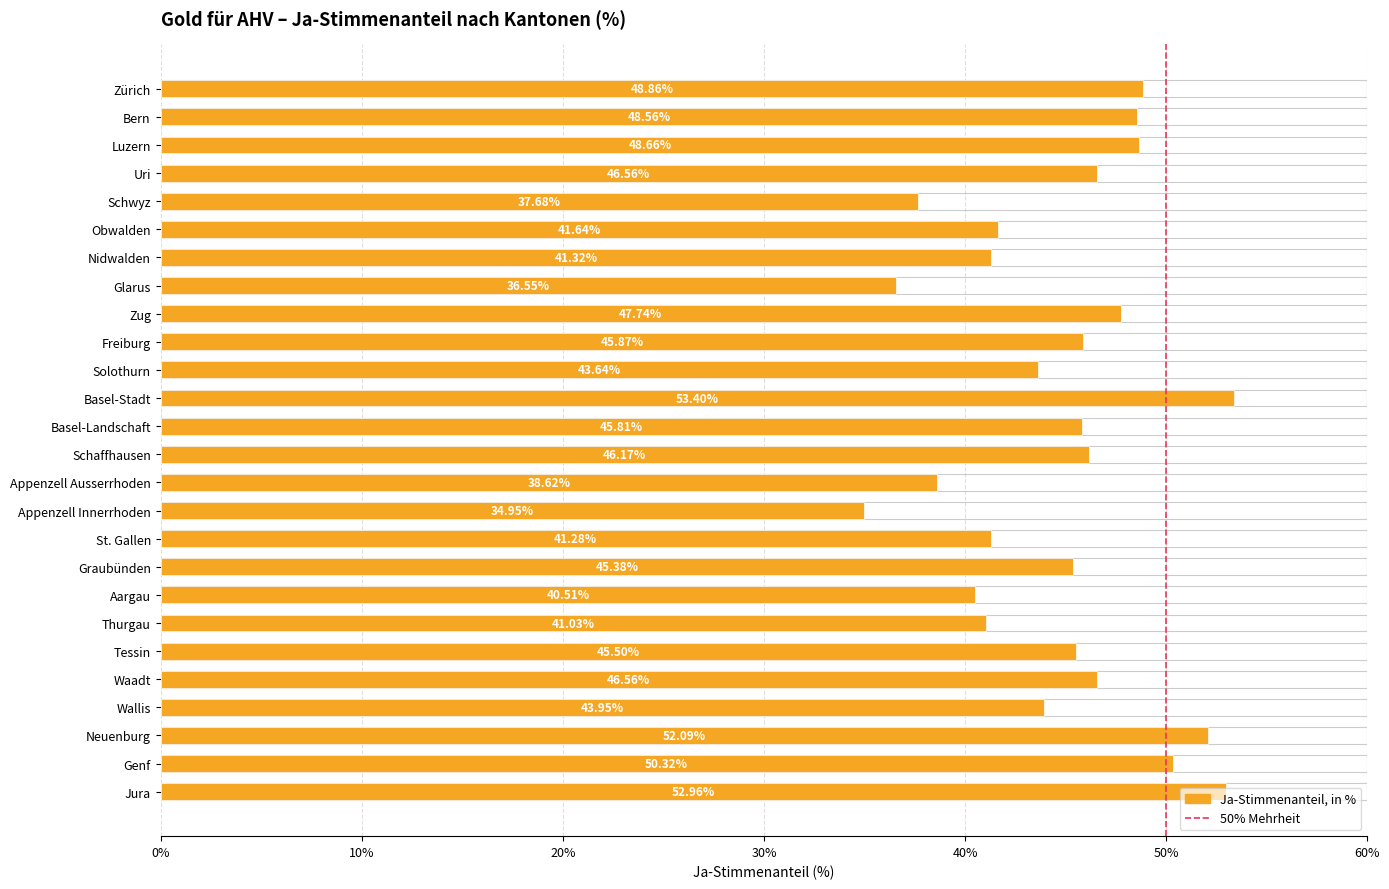

What position from the left is Aargau?

19